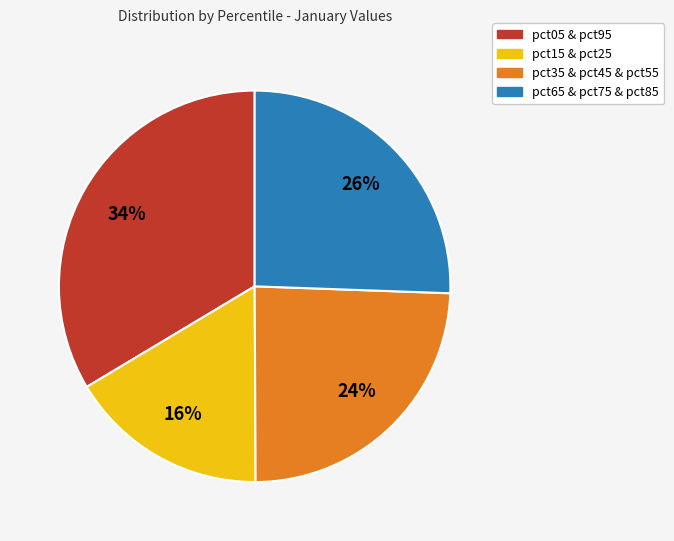

To the nearest percent, what is the average slice percentage?

25%